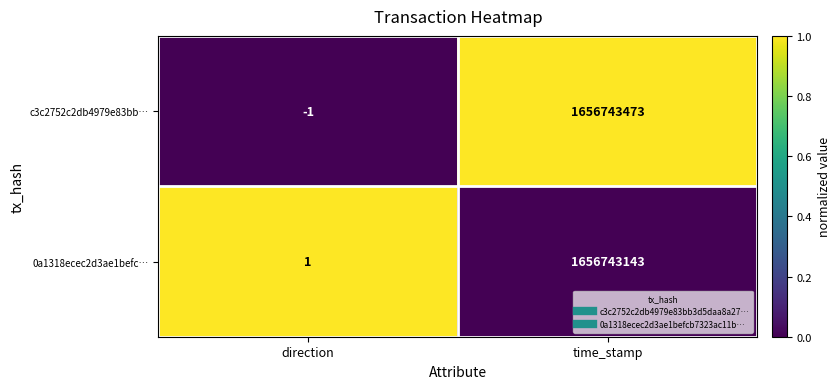

Reading left to right, transcribe all the data shown in this chart.

c3c2752c2db4979e83bb…: direction=-1	time_stamp=1656743473
0a1318ecec2d3ae1befc…: direction=1	time_stamp=1656743143